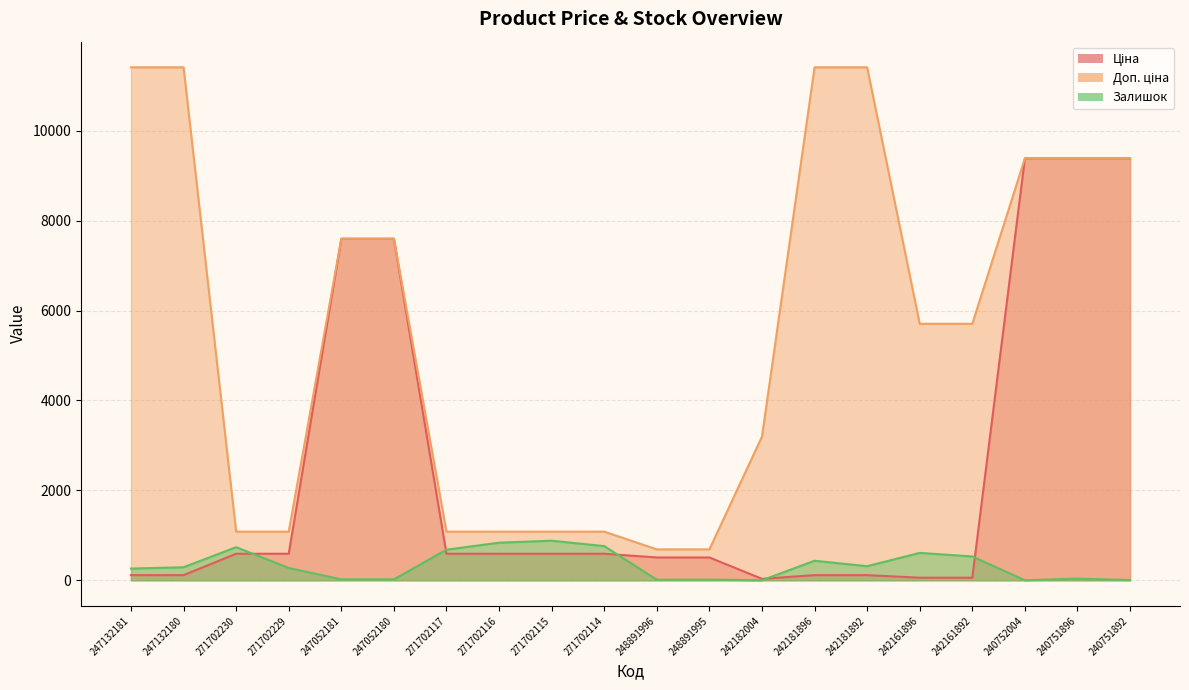

What is the label of the 20th point from the left?

240751892